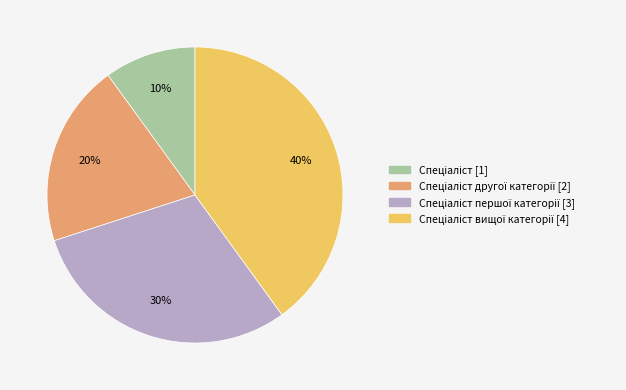

Does any single category account for the majority?

No